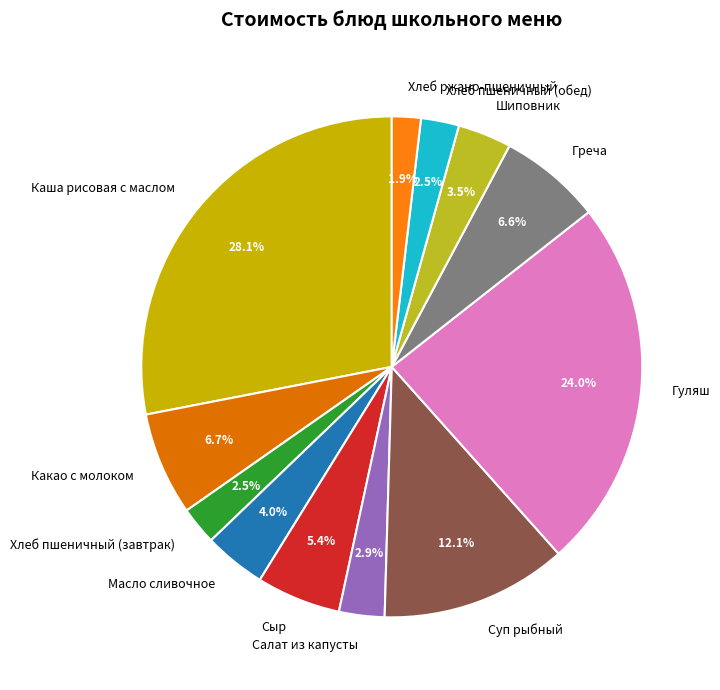

Does Хлеб пшеничный (обед) account for over 50% of the chart?

No